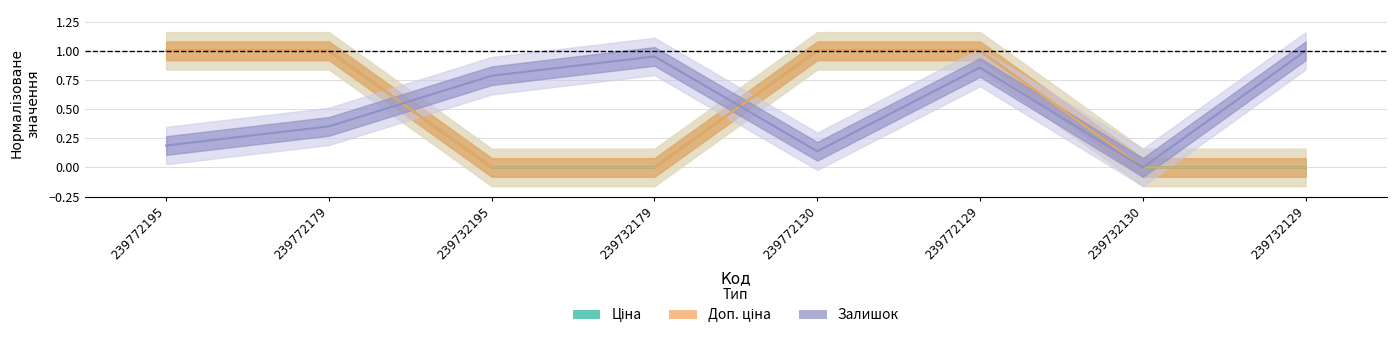

Is the value of Ціна at 239772129 greater than the value of Доп. ціна at 239732179?

Yes